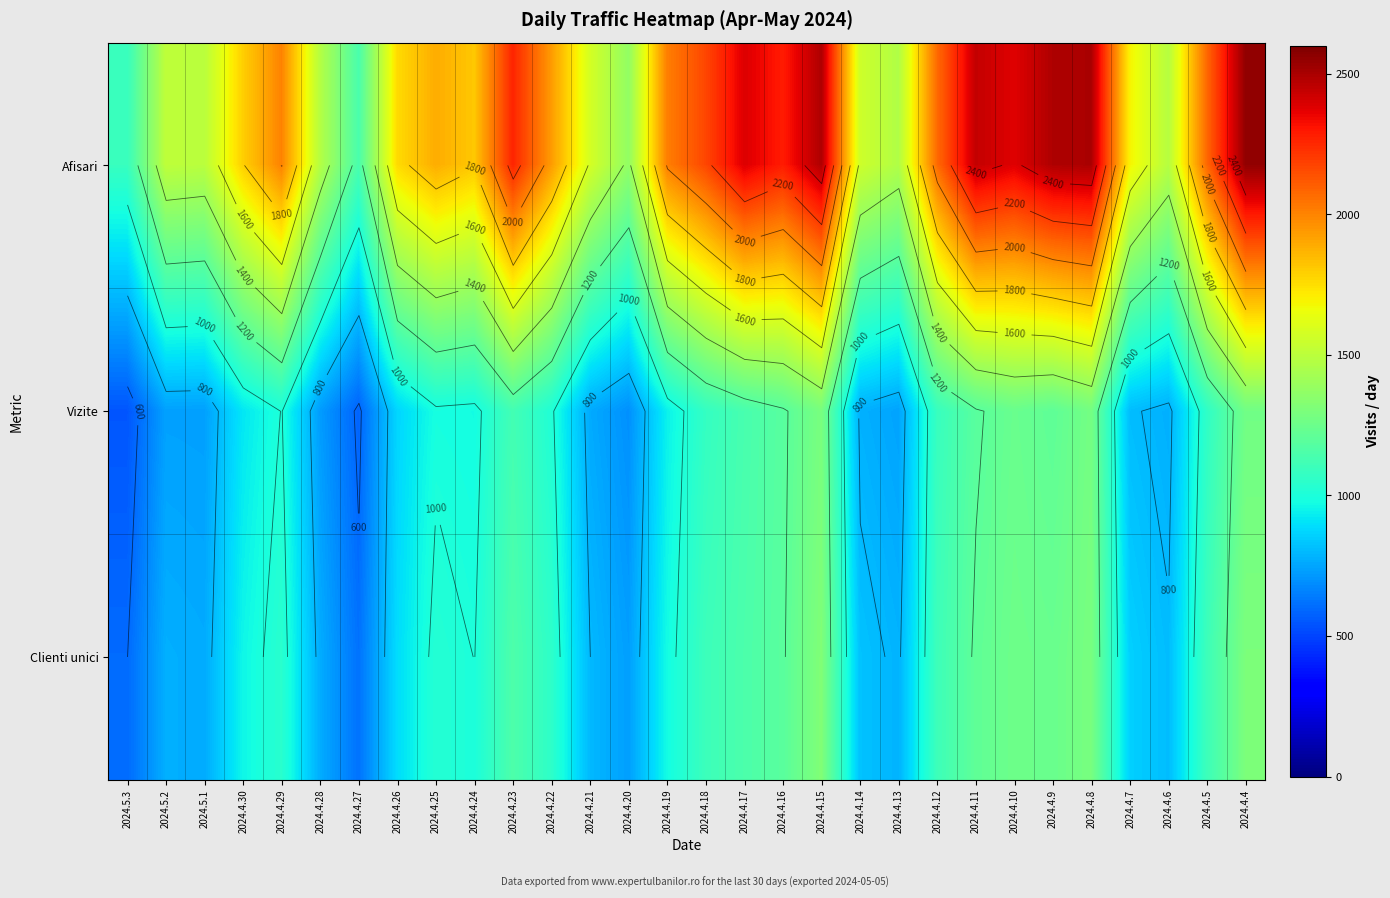

How many categories are shown in the chart?

30